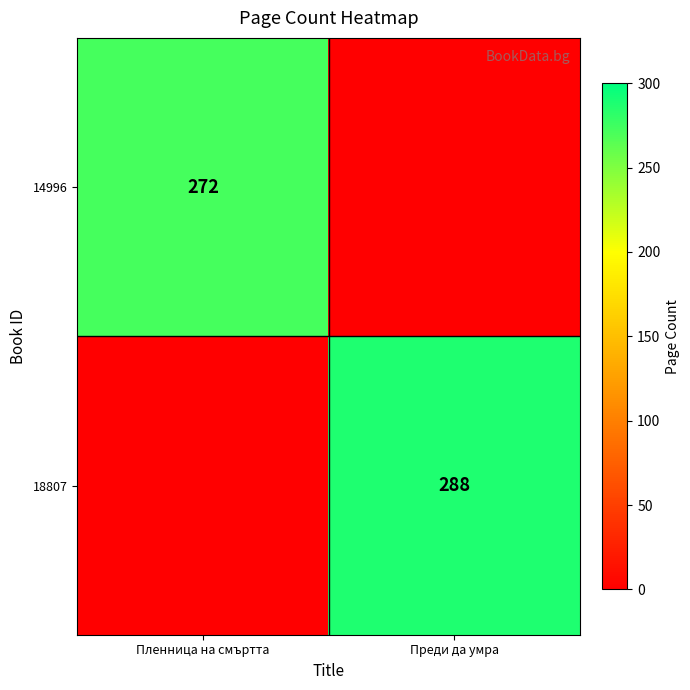

How many data points does each series have?

2